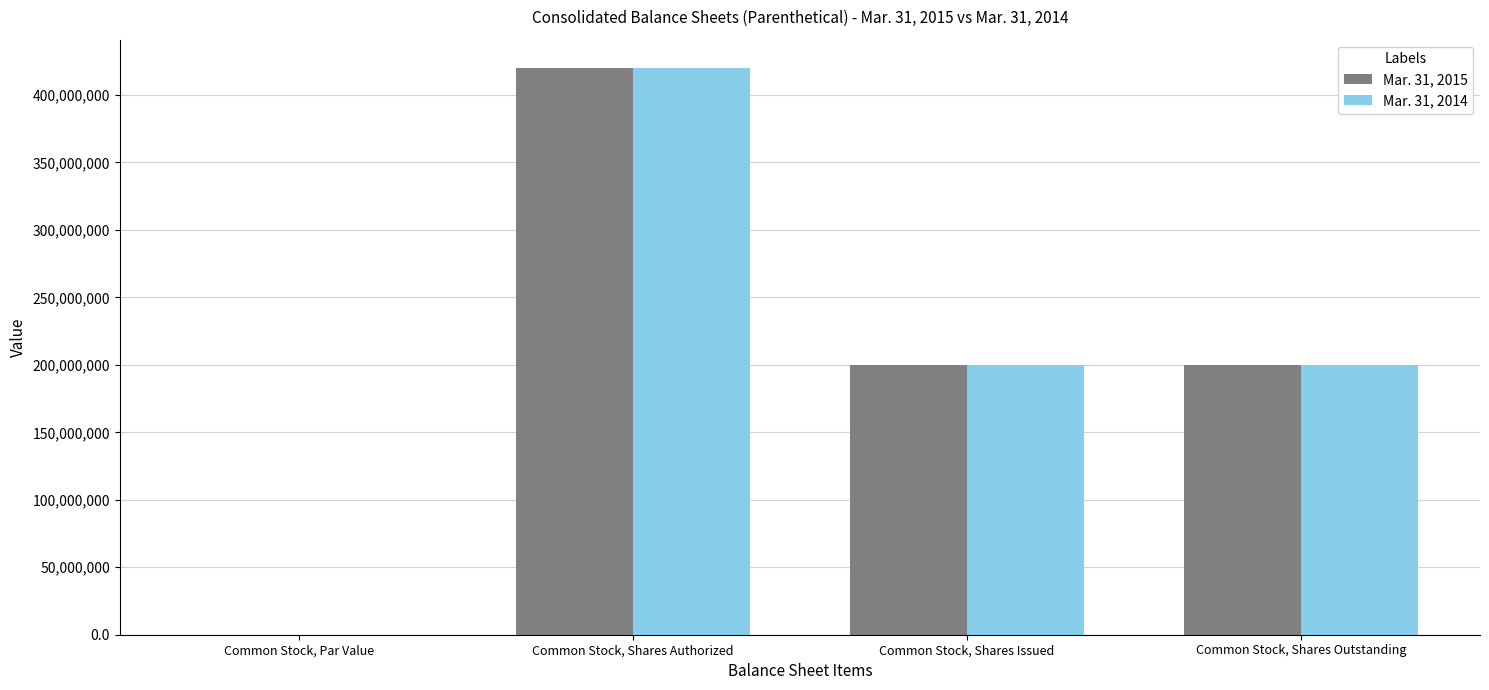

What is the approximate value of Mar. 31, 2014 at Common Stock, Shares Issued?

200000000.0